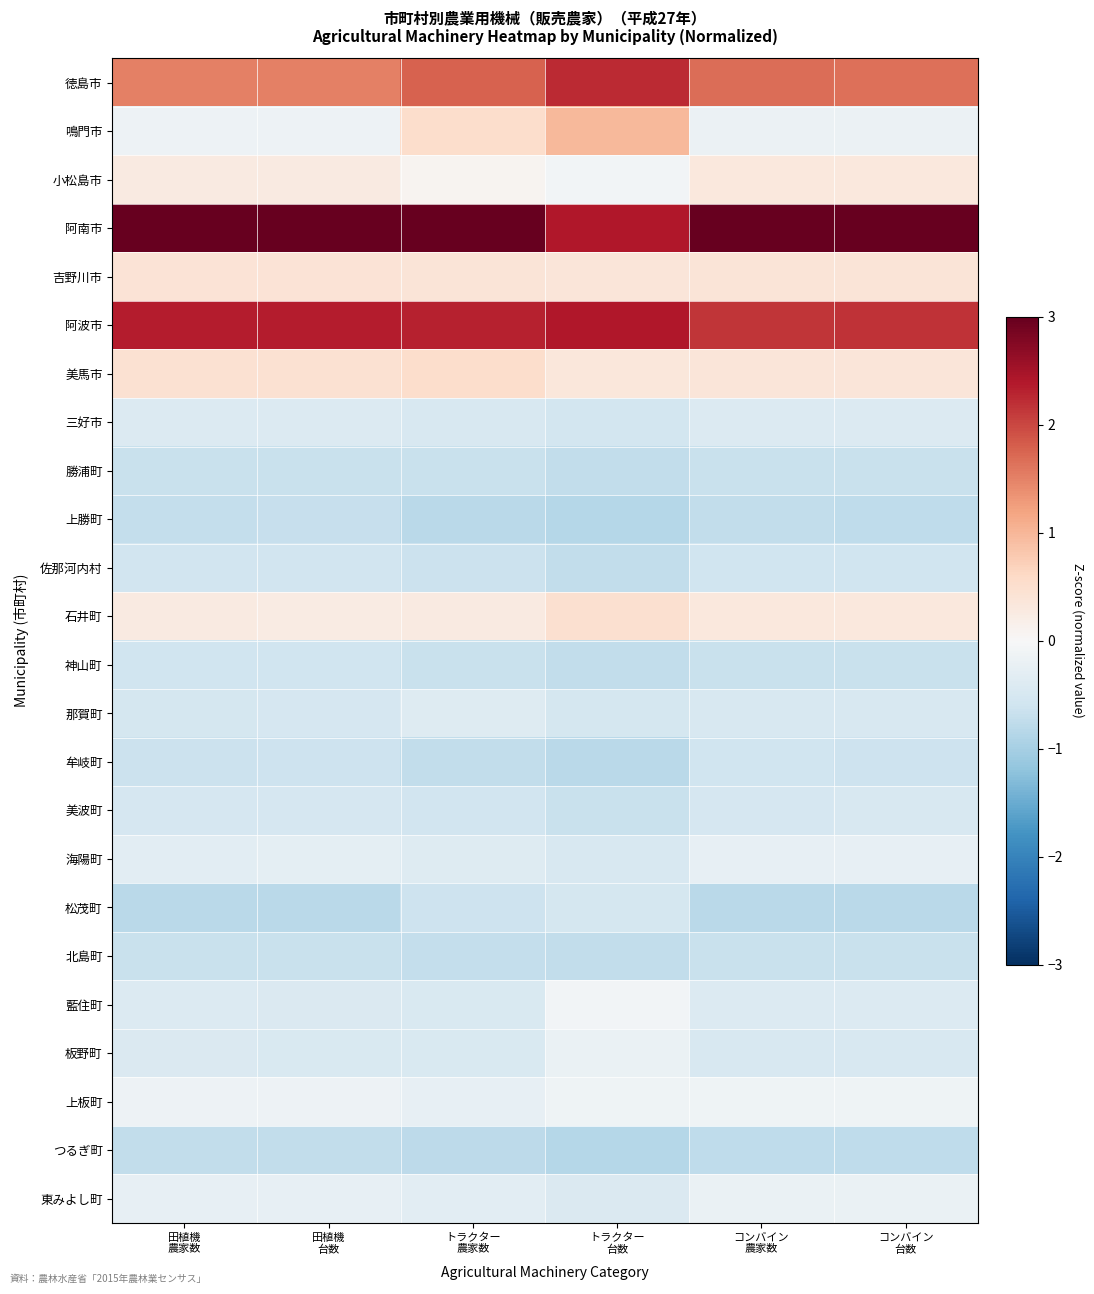

How many data points does each series have?

6